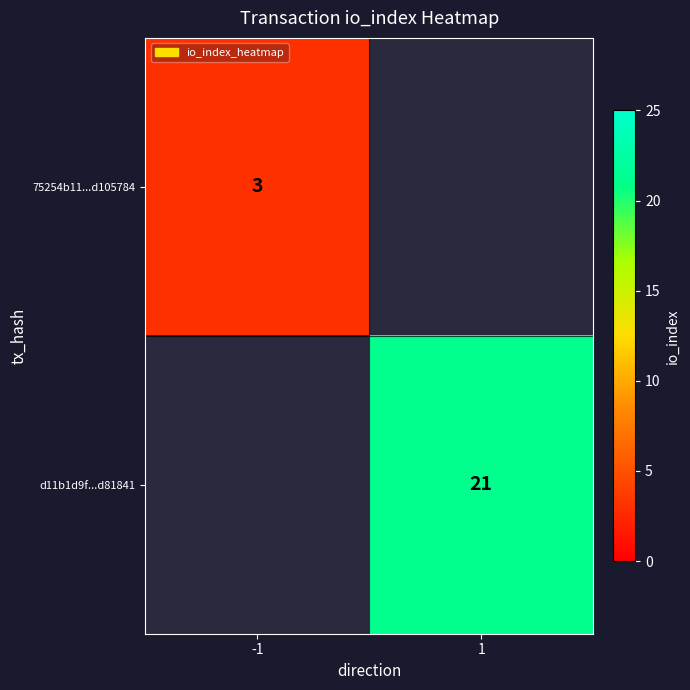

At how many categories does at least one series exceed 10?

1